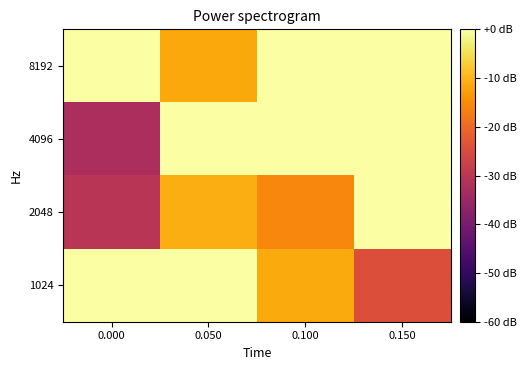

What is the minimum value shown in the chart?

427.7